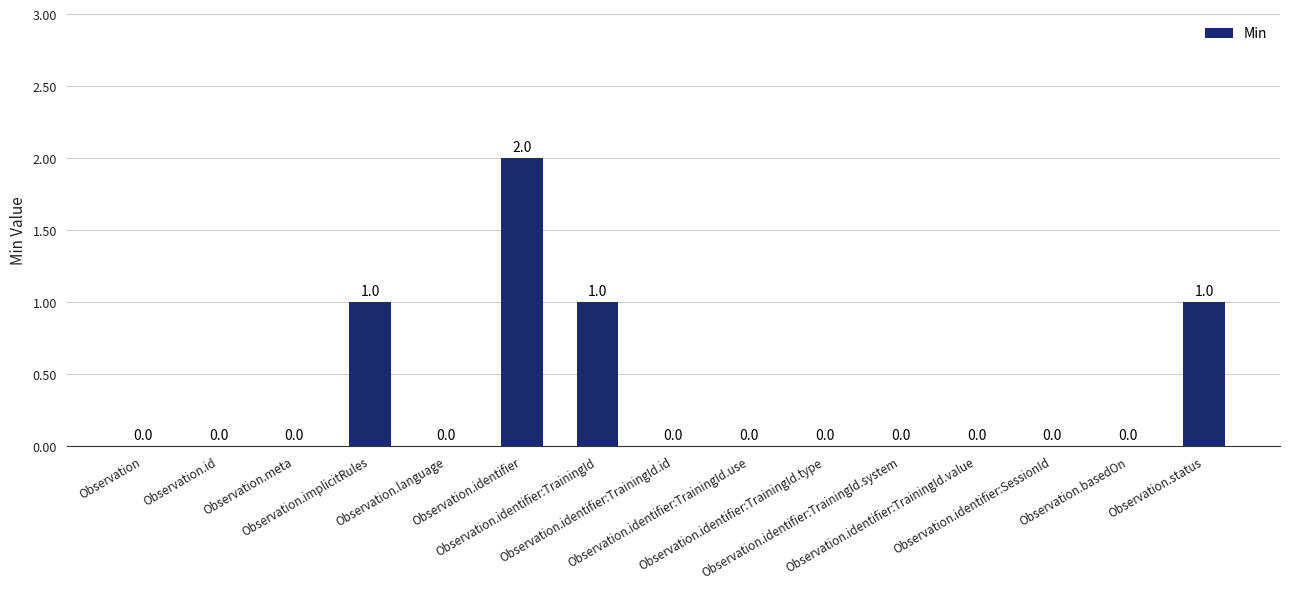

Reading right to left, transcribe all the data shown in this chart.

1	0	0	0	0	0	0	0	1	2	0	1	0	0	0